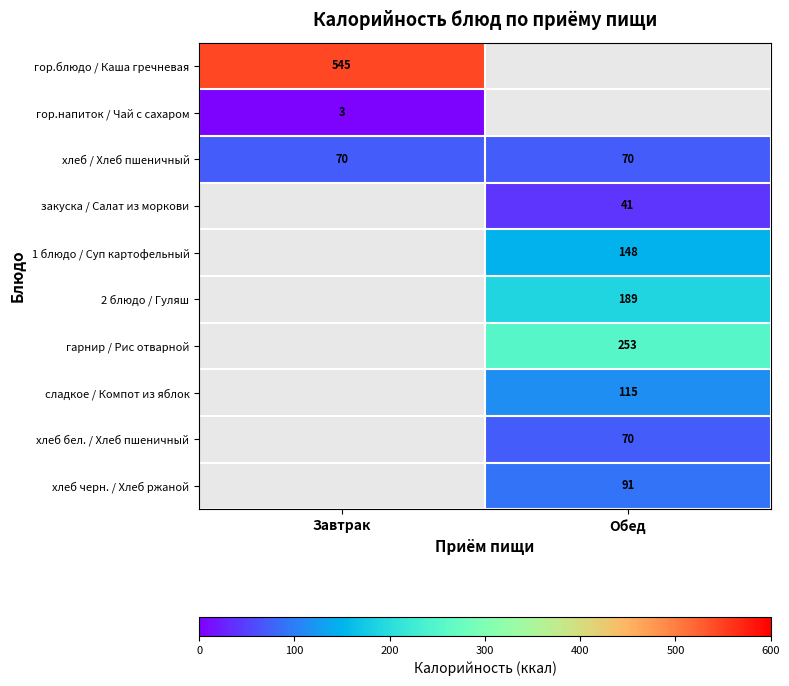

At how many categories does at least one series exceed 392?

1